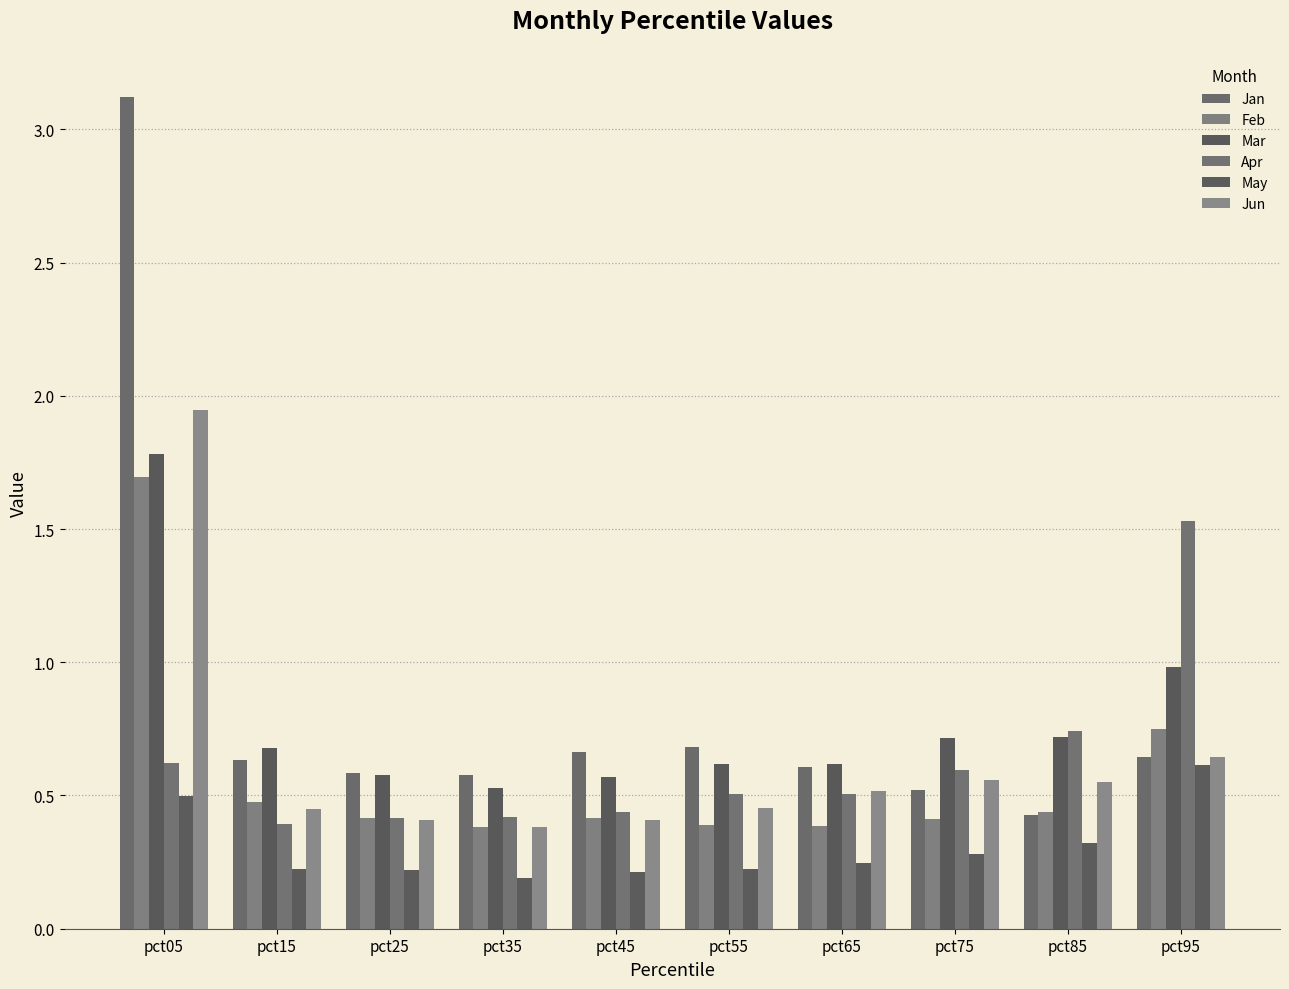

How many data points does each series have?

10